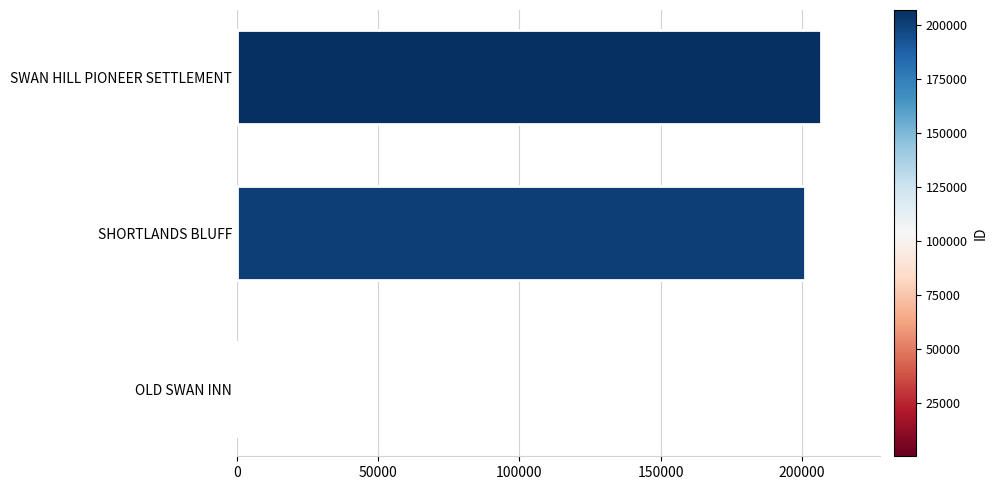

Which label corresponds to the largest value in the chart?

SWAN HILL PIONEER SETTLEMENT